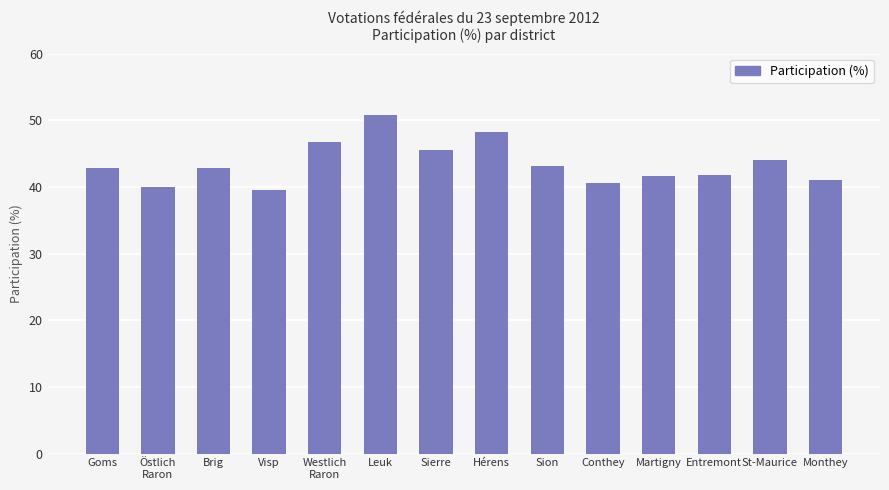

Does the chart contain stacked bars?

No